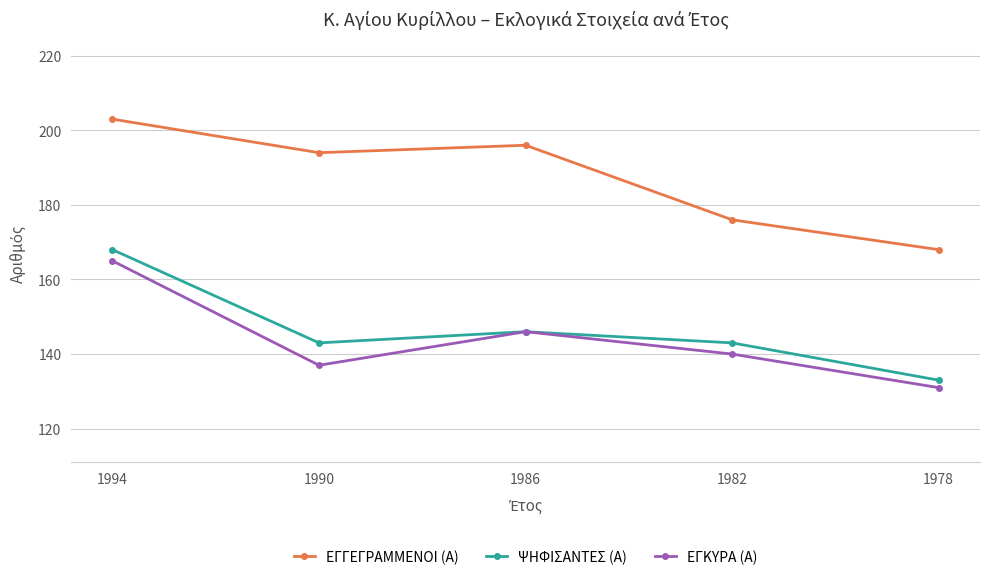

What is the total value across all series at 1994?

536